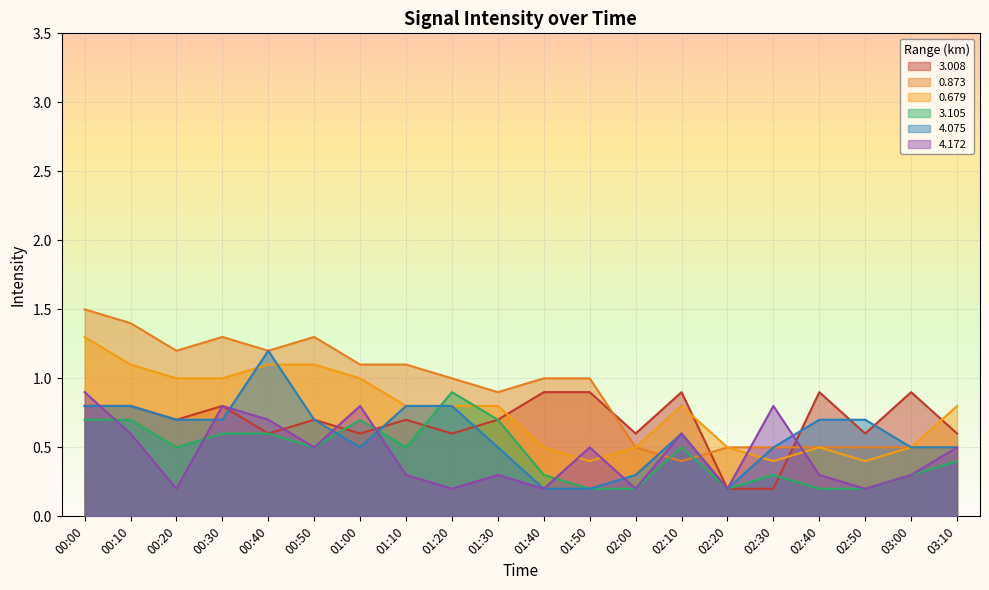

What are all the series names shown in the legend?

3.008, 0.873, 0.679, 3.105, 4.075, 4.172